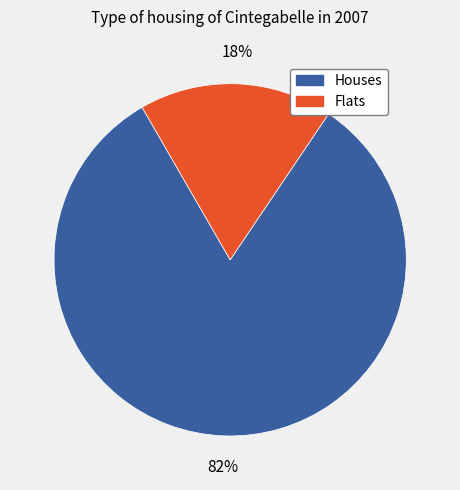

How many slices are in this pie chart?

2